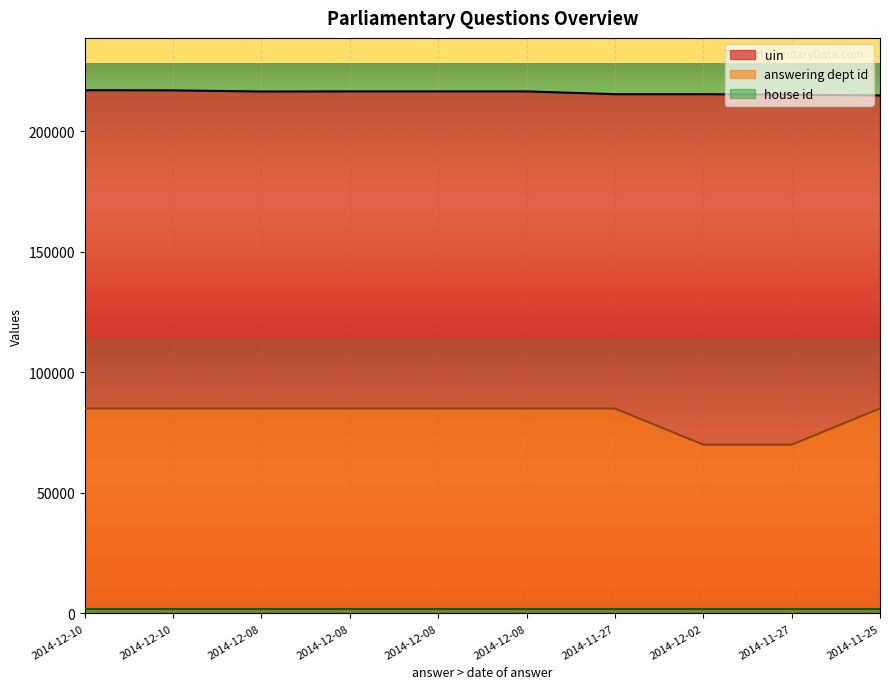

How many interior local peaks does the uin series have?

1